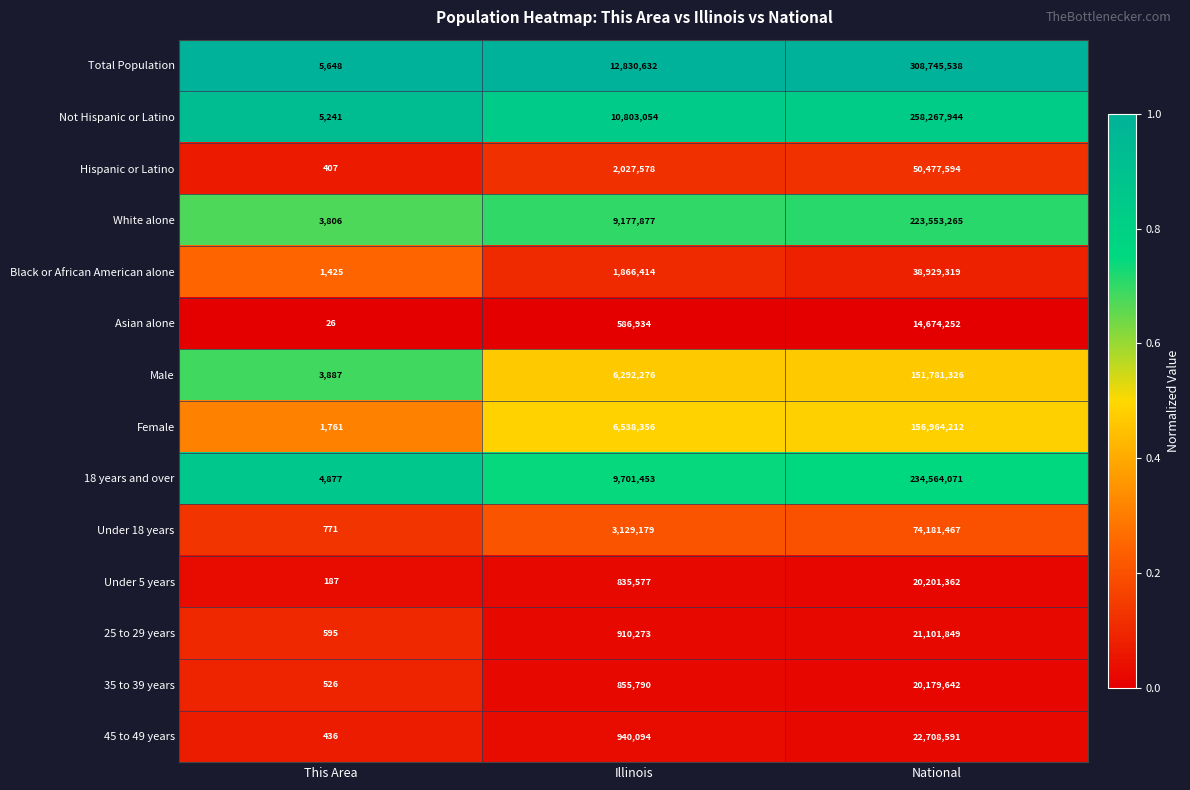

Between Illinois and National, which series saw the biggest shift?

Total Population